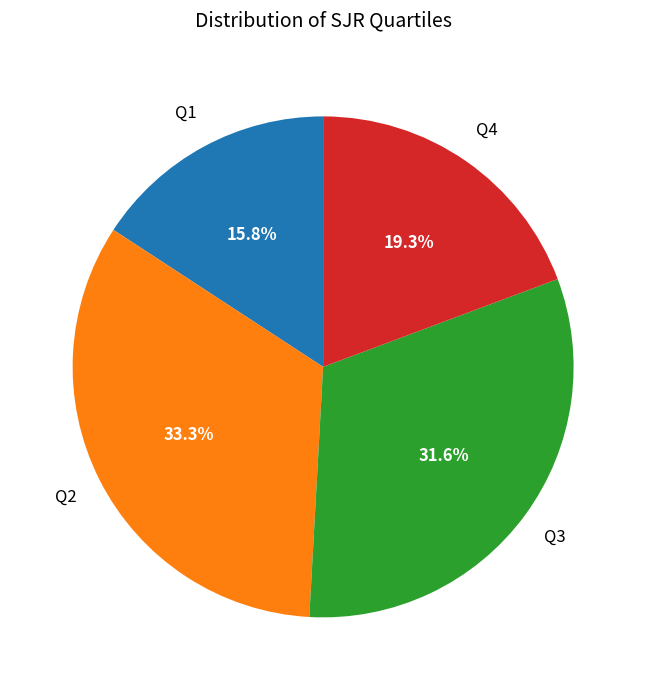

To the nearest percent, what portion does Q4 represent?

19%